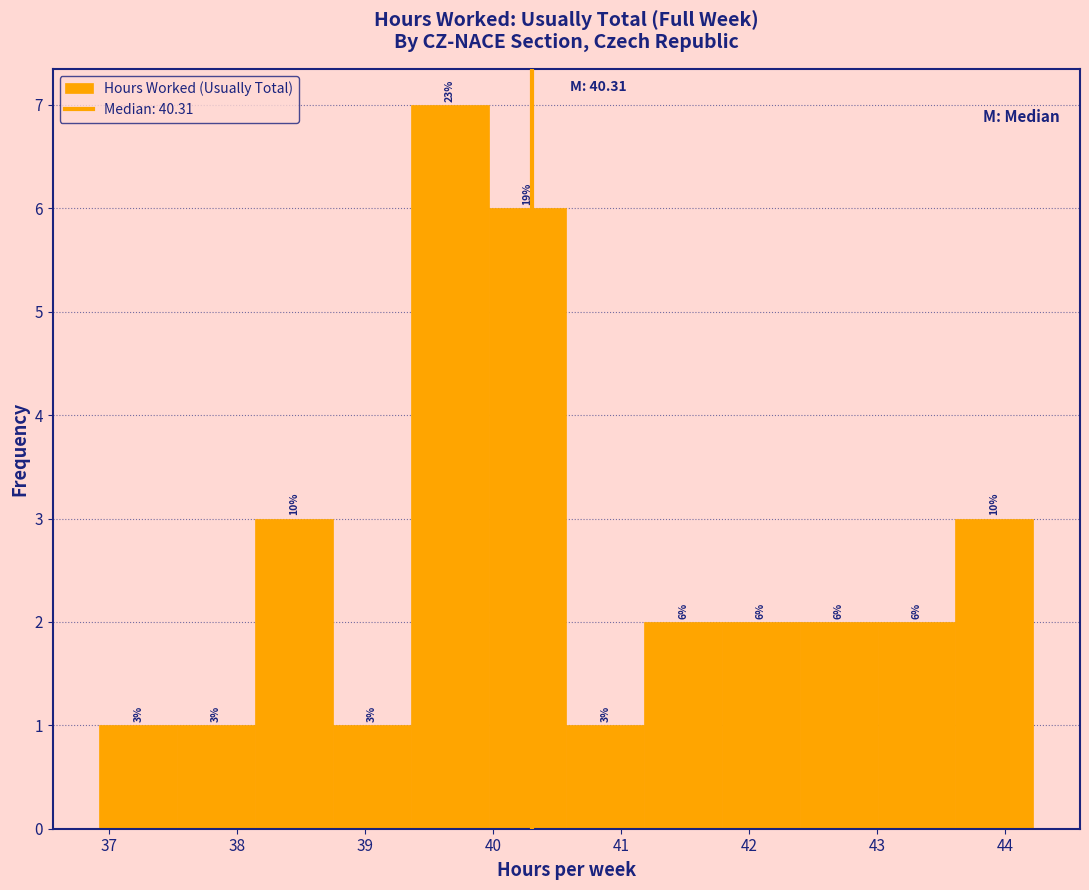

Which range on the x-axis has the tallest bar?

39.4 to 40.0